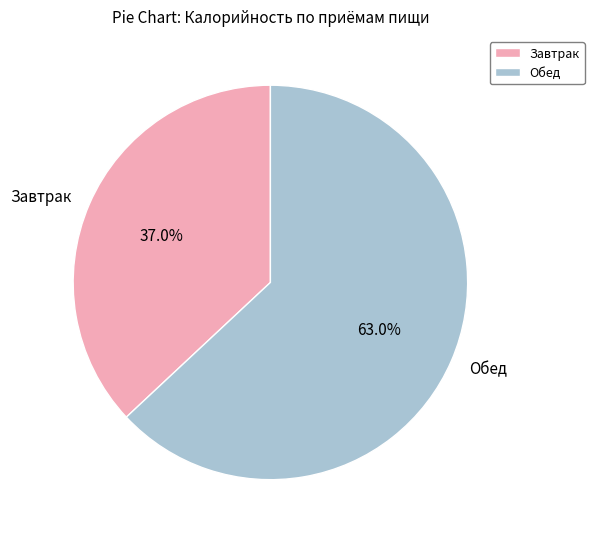

How many segments does this pie chart have?

2